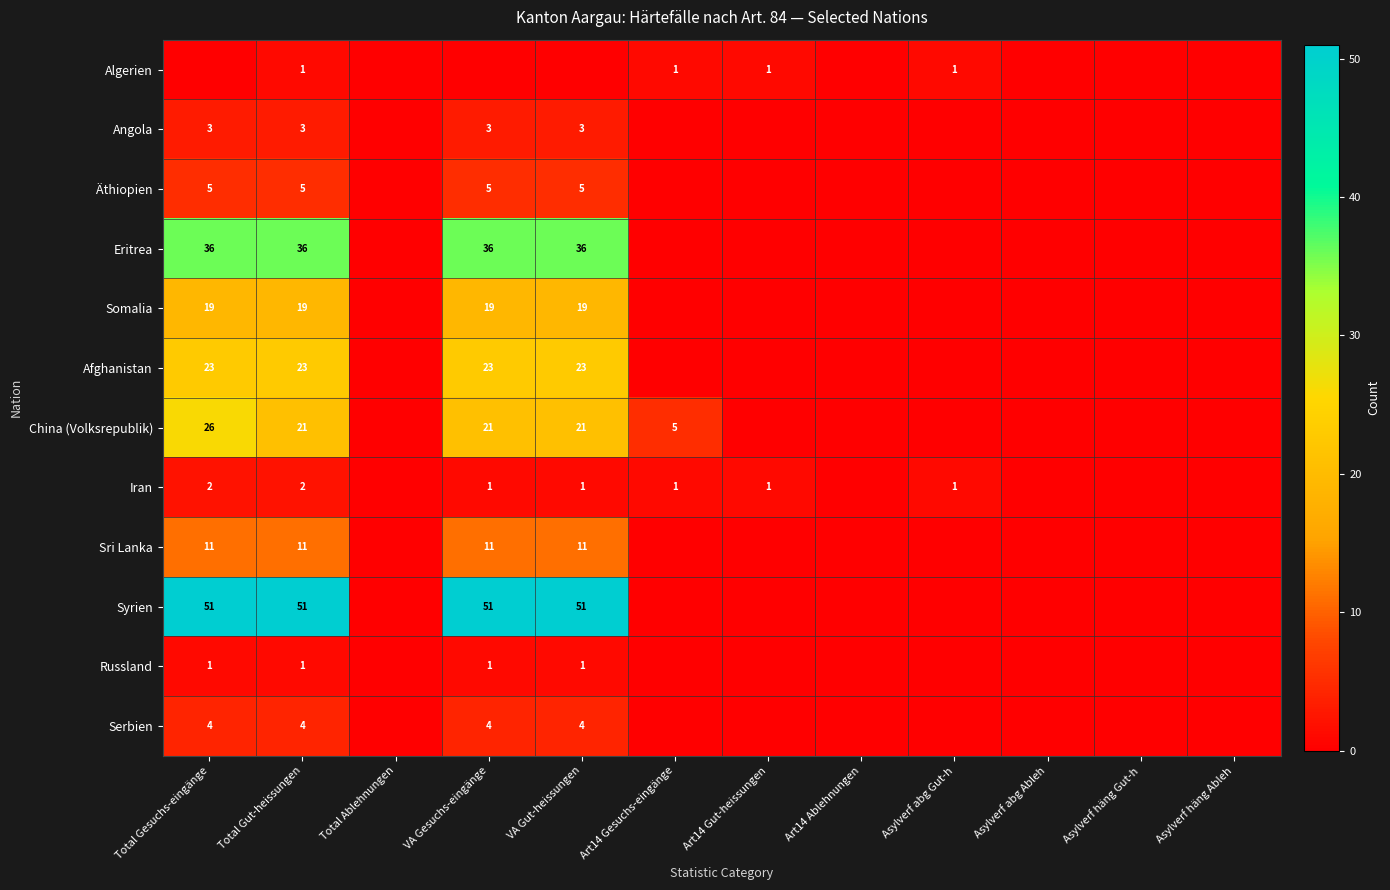

Which series has the largest total across all categories?

Syrien